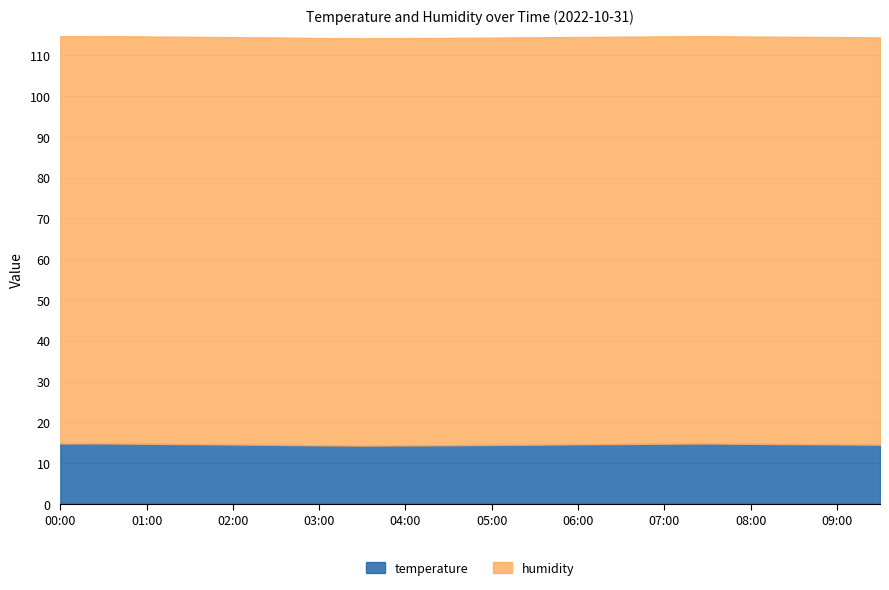

How many temperature values are between 14 and 15?

20